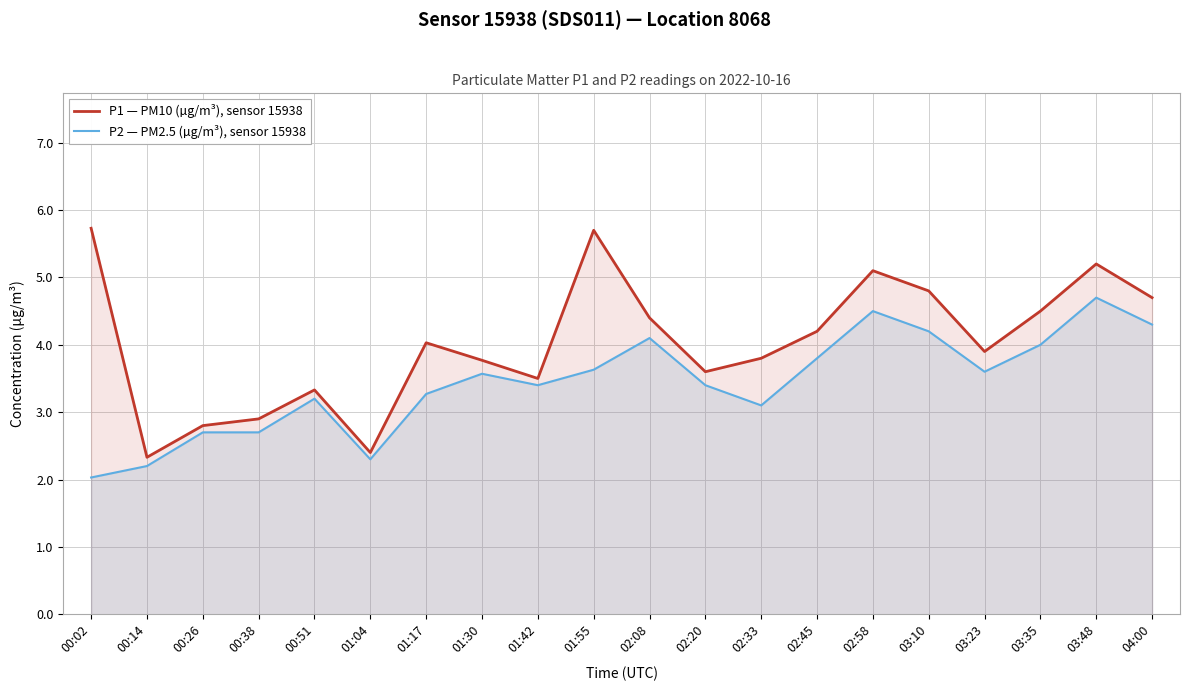

Rank the series at 00:02 from lowest to highest value.

P2 — PM2.5 (µg/m³), sensor 15938, P1 — PM10 (µg/m³), sensor 15938